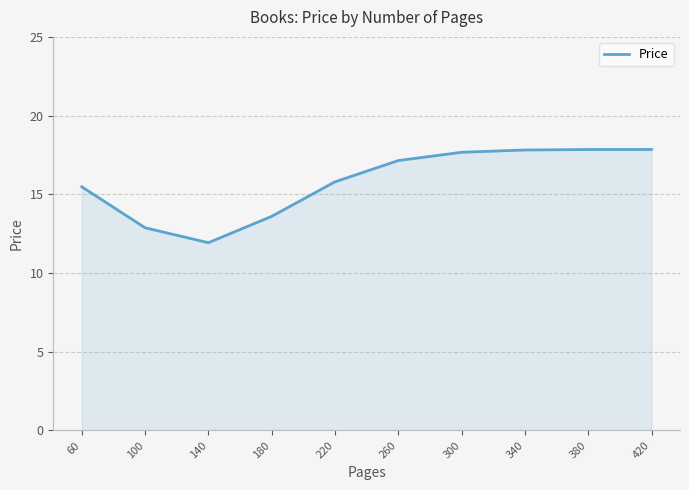

The chart shows a value of 21.2 at 220. True or false?

False